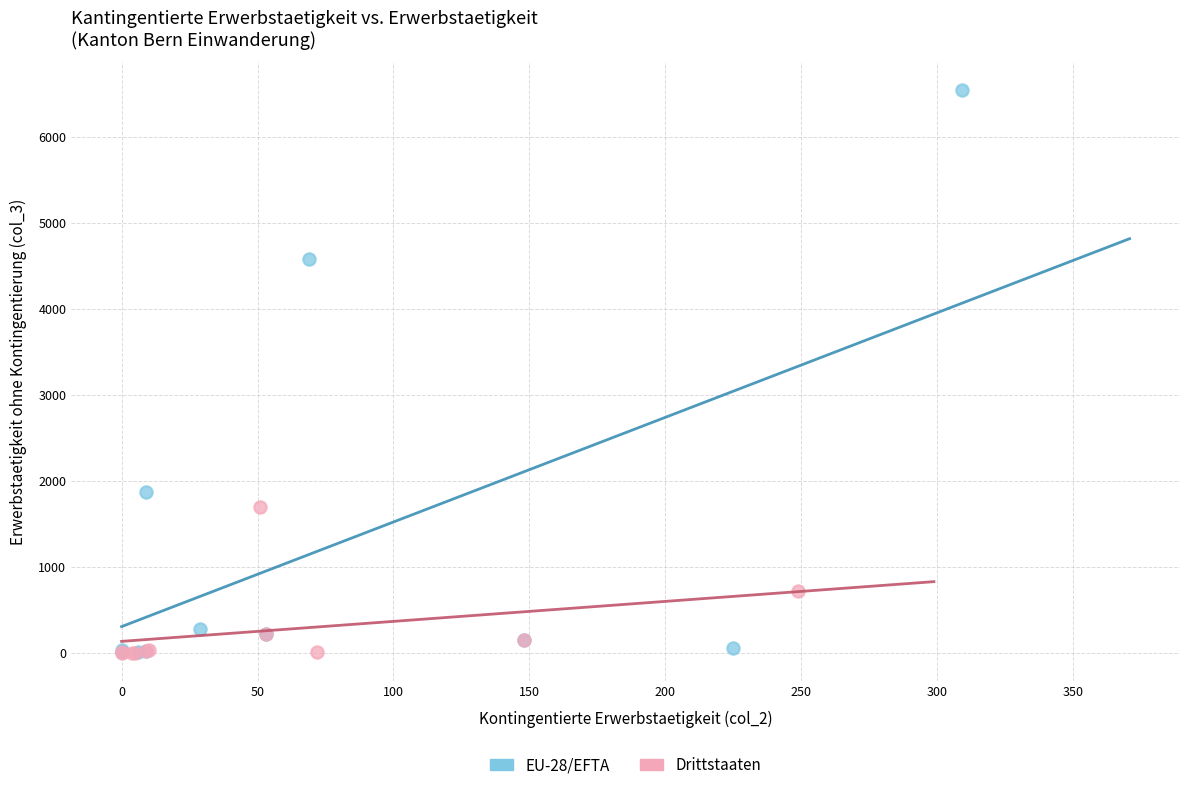

Which series has the widest spread of Y values?

EU-28/EFTA